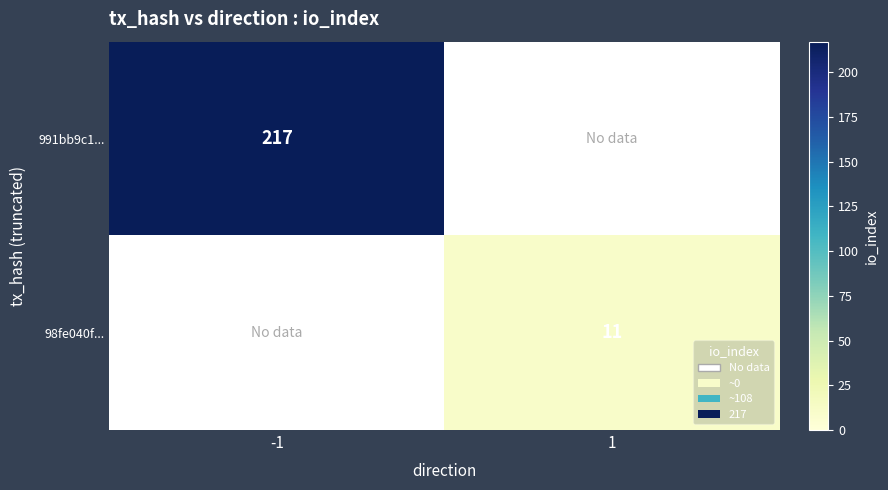

Is it true that 991bb9c1... equals 217 at -1?

True